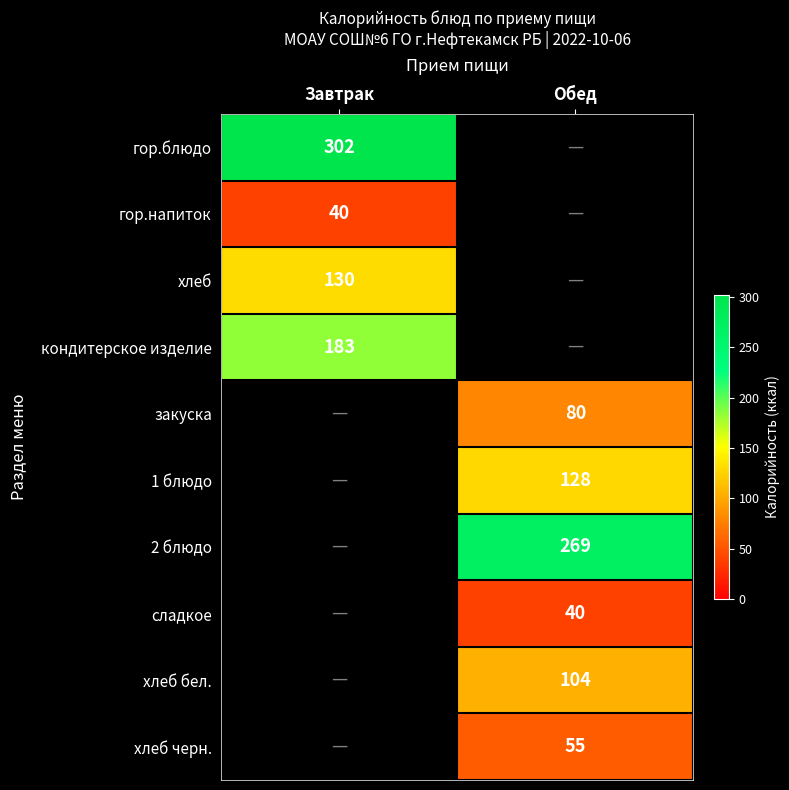

True or false: 2 блюдо has a value of 144.9 at Обед.

False